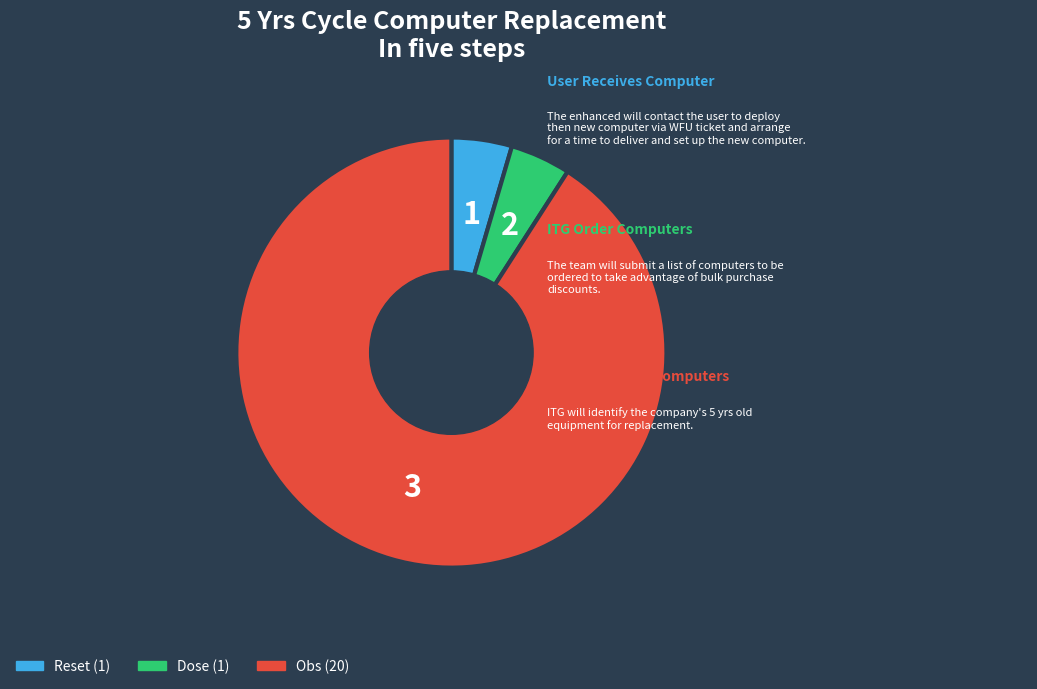

Does any single category account for the majority?

Yes